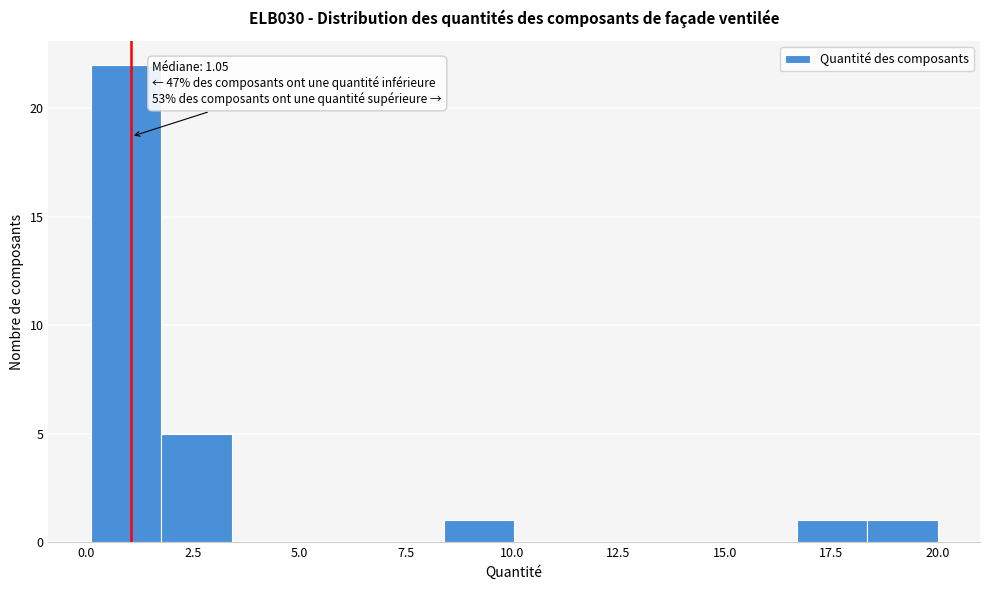

Around what value on the x-axis is the tallest bar? Give the approximate position of its centre, as read against the axis.

1.0